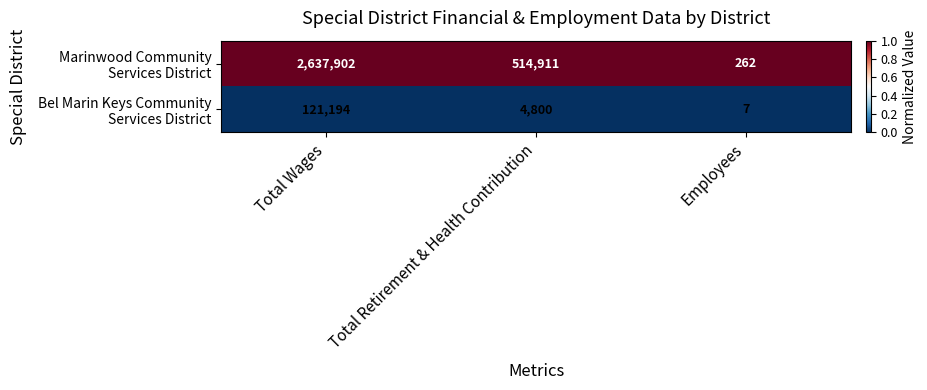

At which category is the sum across all series the highest?

Total Wages